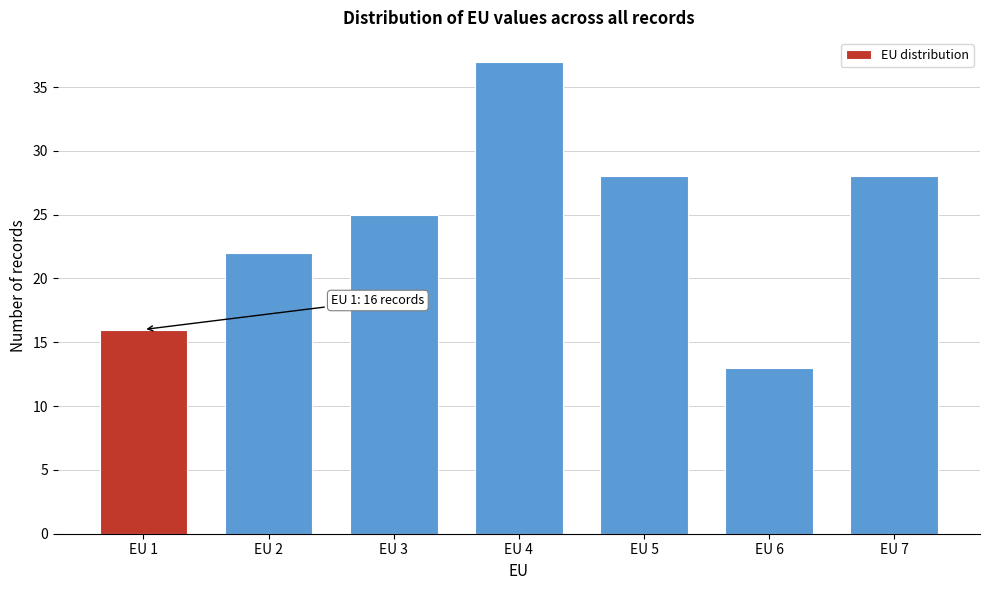

Reading left to right, list all the values displayed in this chart.

EU 1=16	EU 2=22	EU 3=25	EU 4=37	EU 5=28	EU 6=13	EU 7=28